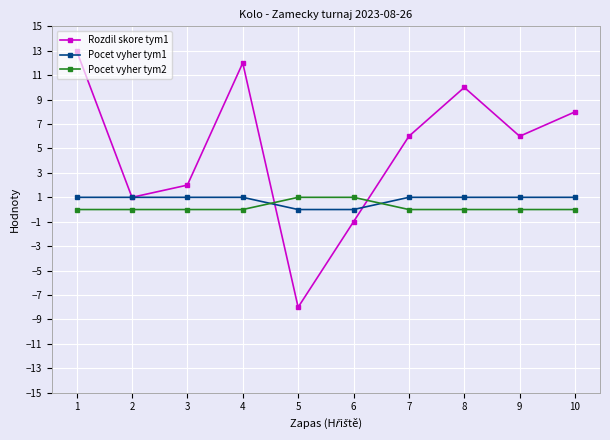

After their last crossing, which series has the higher values: Pocet vyher tym1 or Rozdil skore tym1?

Rozdil skore tym1